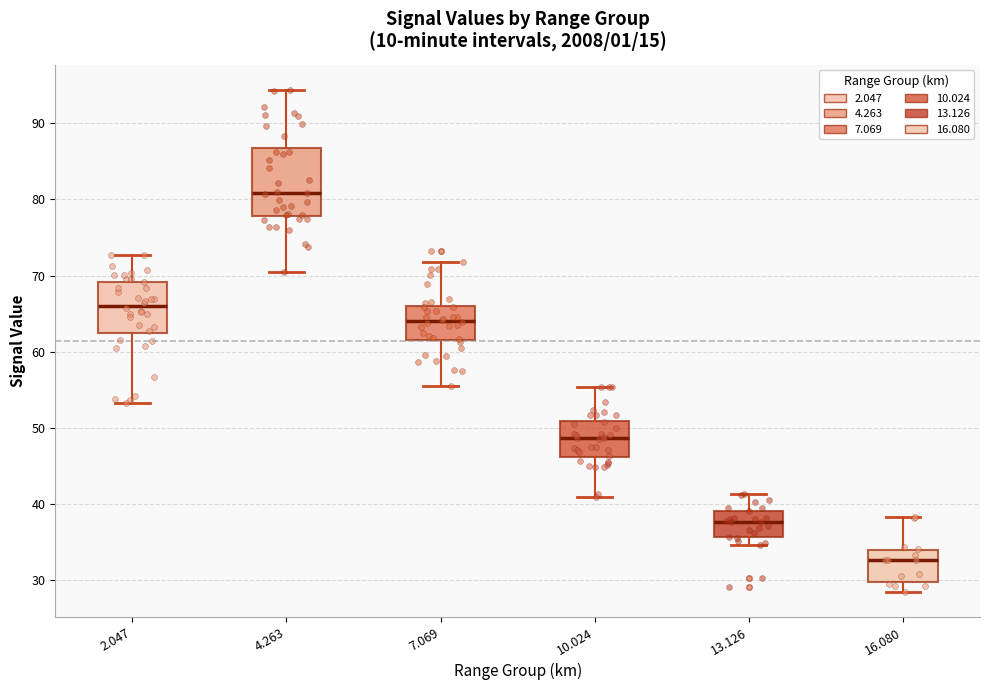

Reading left to right, transcribe this box plot: for each box, give where its median line is, the range the box spans, and where its two whiskers end, as read against the y-axis. The values are not printed on the chart, so give them approximately, as read against the axis.

2.047: median 66, box 62 to 69, whiskers 53 to 73
4.263: median 81, box 78 to 87, whiskers 70 to 94
7.069: median 64, box 62 to 66, whiskers 56 to 72
10.024: median 49, box 46 to 51, whiskers 41 to 55
13.126: median 38, box 36 to 39, whiskers 35 to 41
16.080: median 33, box 30 to 34, whiskers 28 to 38